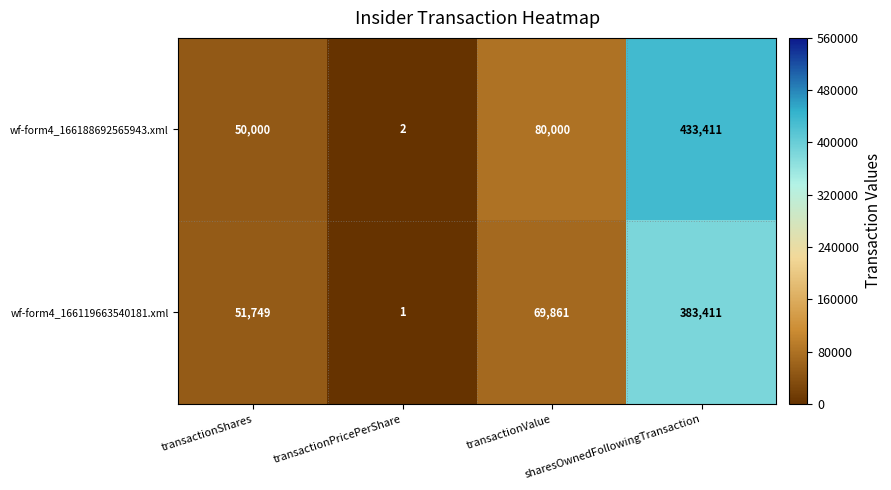

Which series has the largest total across all categories?

wf-form4_166188692565943.xml